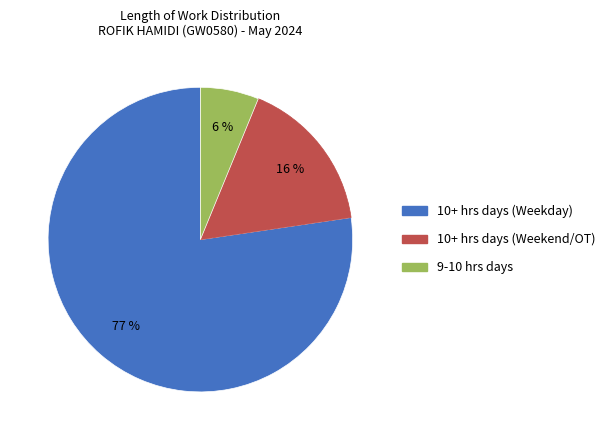

Is there a majority slice in this chart?

Yes